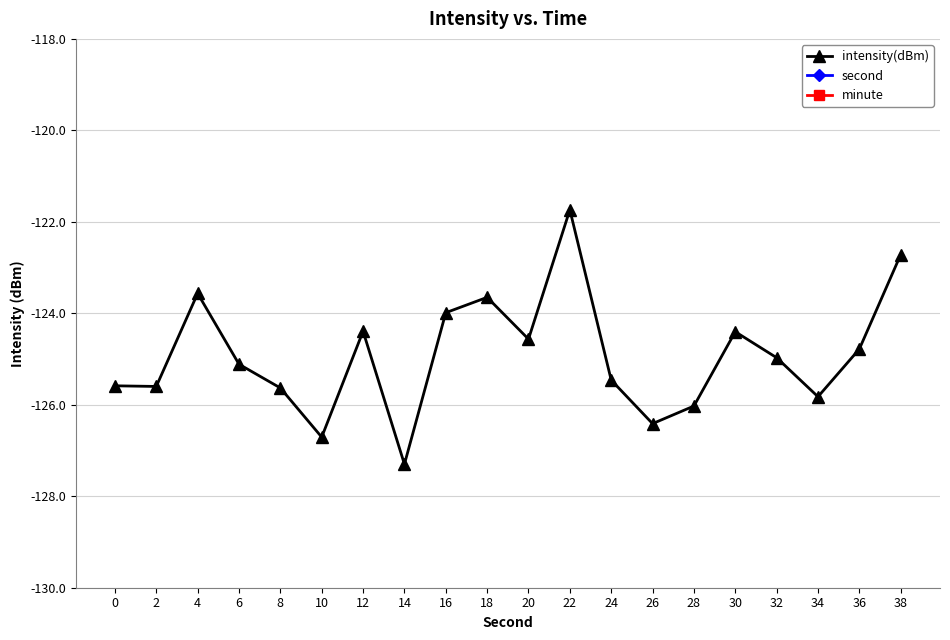

Reading left to right, what are all the values shown in this chart?

intensity(dBm): 0=-125.6	2=-125.6	4=-123.6	6=-125.1	8=-125.6	10=-126.7	12=-124.4	14=-127.3	16=-124.0	18=-123.7	20=-124.6	22=-121.7	24=-125.5	26=-126.4	28=-126.0	30=-124.4	32=-125.0	34=-125.8	36=-124.8	38=-122.7
second: 0=0.0	2=2.0	4=4.0	6=6.0	8=8.0	10=10.0	12=12.0	14=14.0	16=16.0	18=18.0	20=20.0	22=22.0	24=24.0	26=26.0	28=28.0	30=30.0	32=32.0	34=34.0	36=36.0	38=38.0
minute: 0=0.0	2=0.0	4=0.0	6=0.0	8=0.0	10=0.0	12=0.0	14=0.0	16=0.0	18=0.0	20=0.0	22=0.0	24=0.0	26=0.0	28=0.0	30=0.0	32=0.0	34=0.0	36=0.0	38=0.0